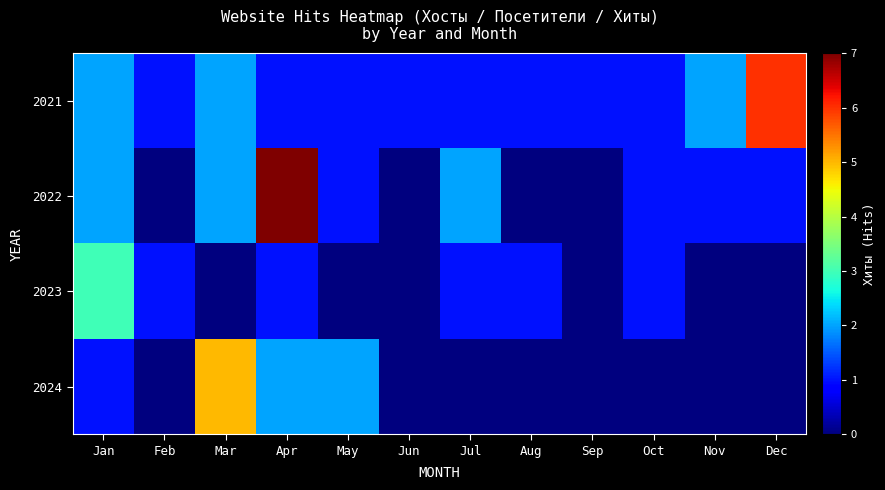

Reading left to right, list all the values displayed in this chart.

2021: Jan=2	Feb=1	Mar=2	Apr=1	May=1	Jun=1	Jul=1	Aug=1	Sep=1	Oct=1	Nov=2	Dec=6
2022: Jan=2	Feb=0	Mar=2	Apr=7	May=1	Jun=0	Jul=2	Aug=0	Sep=0	Oct=1	Nov=1	Dec=1
2023: Jan=3	Feb=1	Mar=0	Apr=1	May=0	Jun=0	Jul=1	Aug=1	Sep=0	Oct=1	Nov=0	Dec=0
2024: Jan=1	Feb=0	Mar=5	Apr=2	May=2	Jun=0	Jul=0	Aug=0	Sep=0	Oct=0	Nov=0	Dec=0